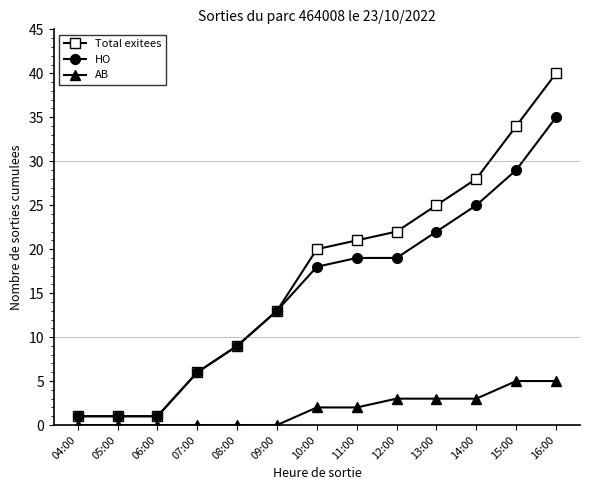

Which series changed the most between 04:00 and 16:00?

Total exitees